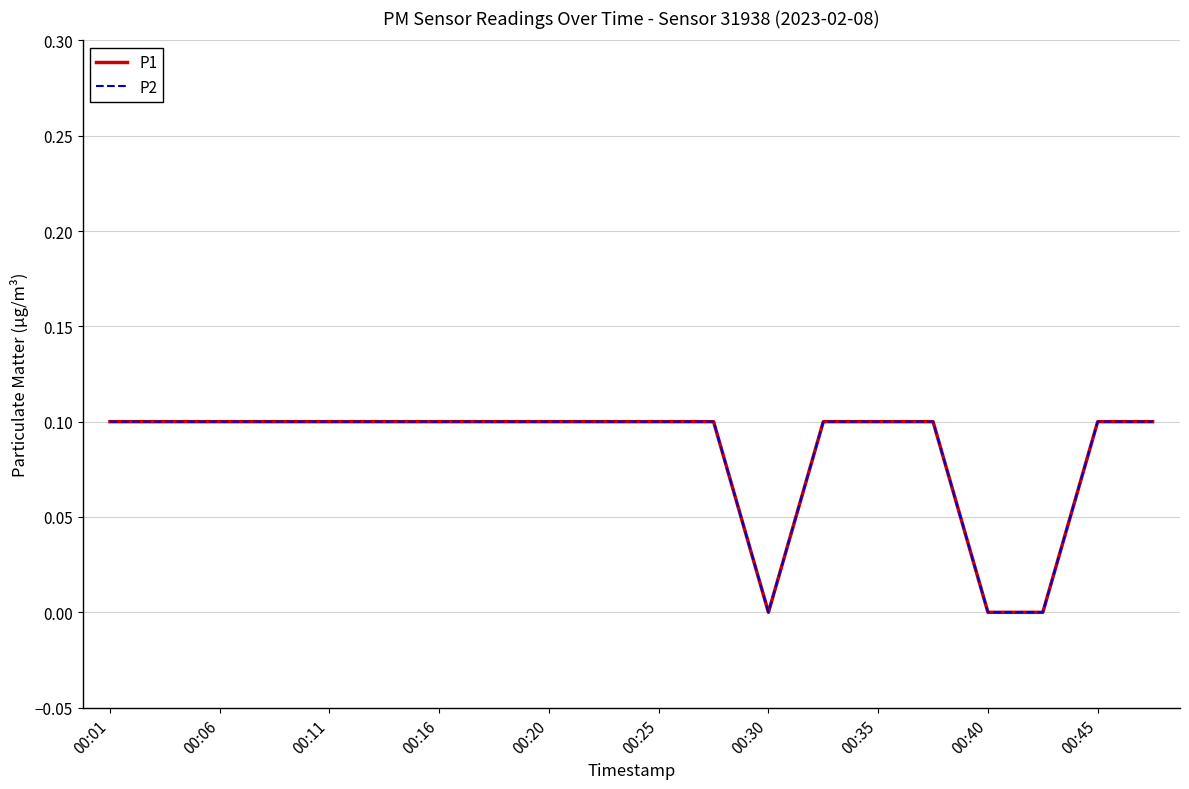

What is the value of the P2 point at the 2nd from the left?

0.1